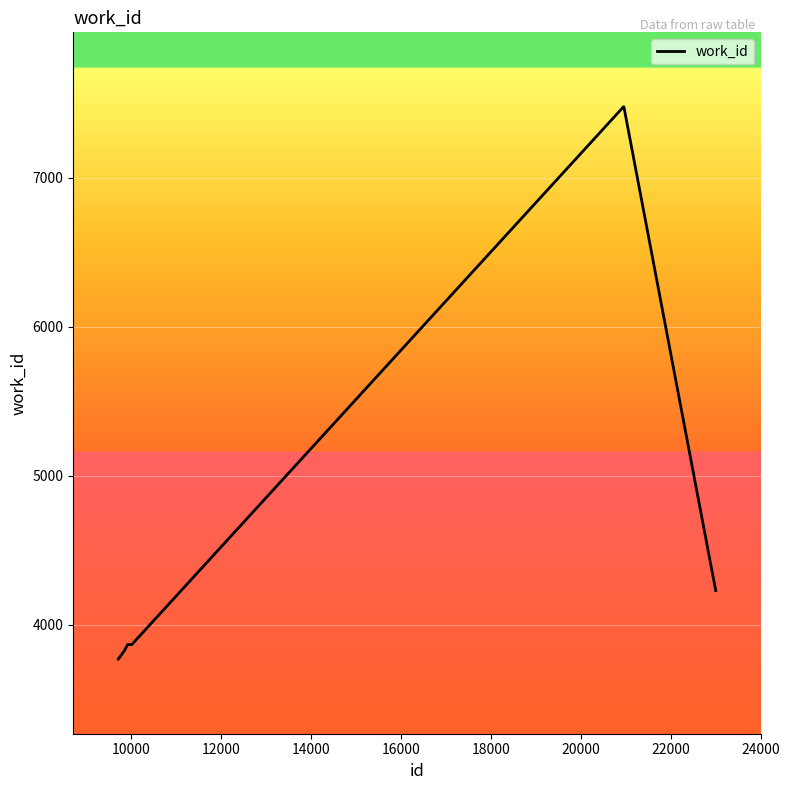

What is the difference between the maximum and minimum values?

3708